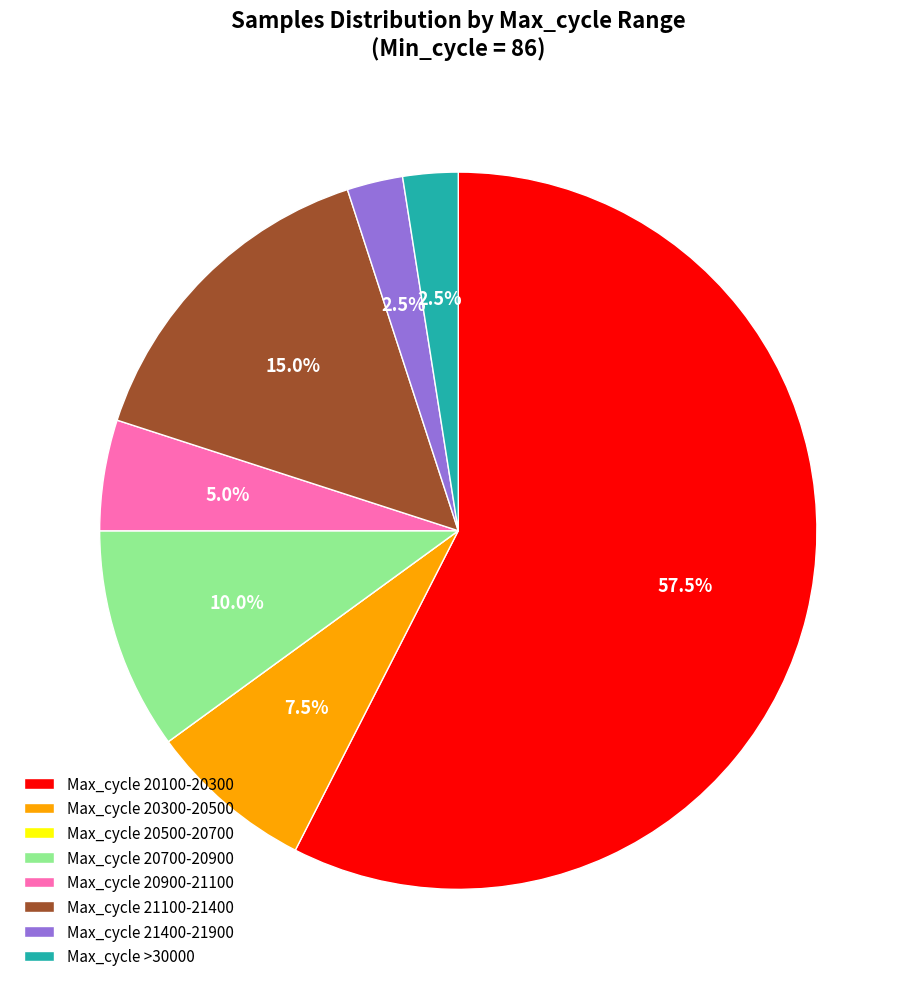

What is the ratio of the value at Max_cycle 21400-21900 to the value at Max_cycle >30000?

1.0